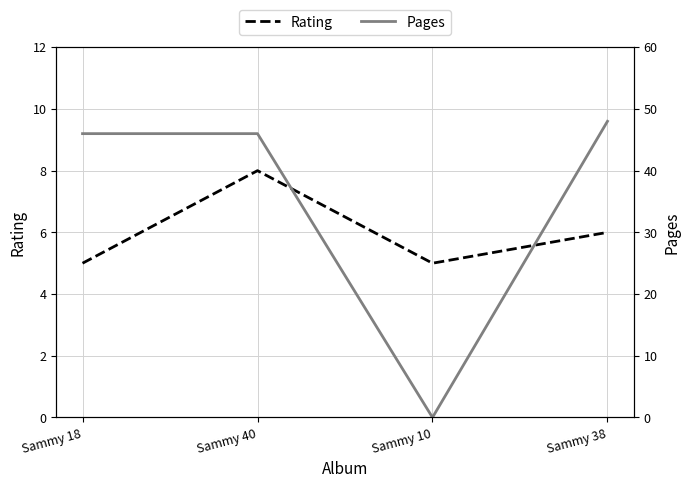

What is the maximum value for Pages?

48